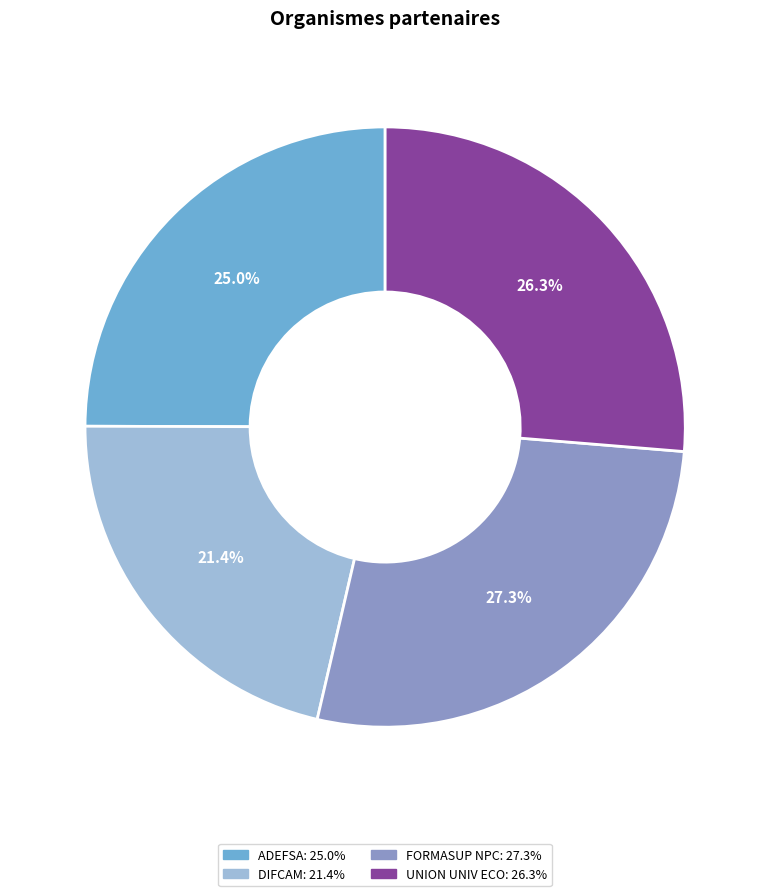

Does any single category account for the majority?

No